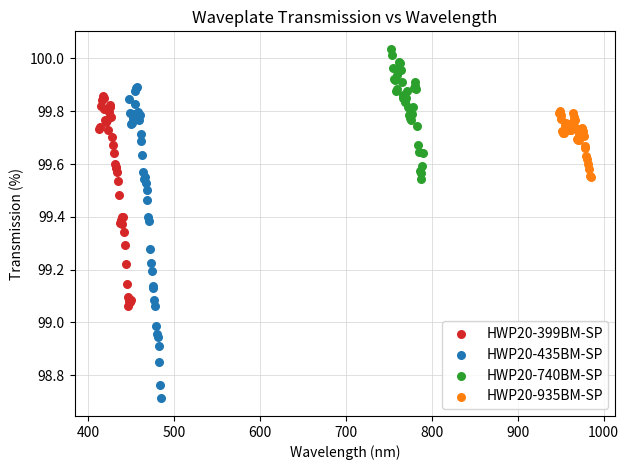

Which series contains the lowest Y value?

HWP20-435BM-SP